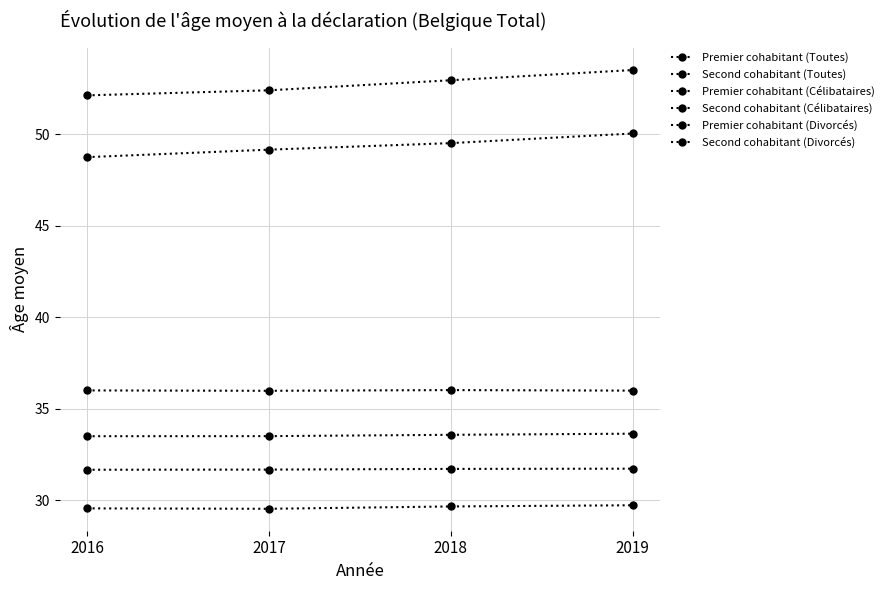

Which series has the largest total across all categories?

Premier cohabitant (Divorcés)